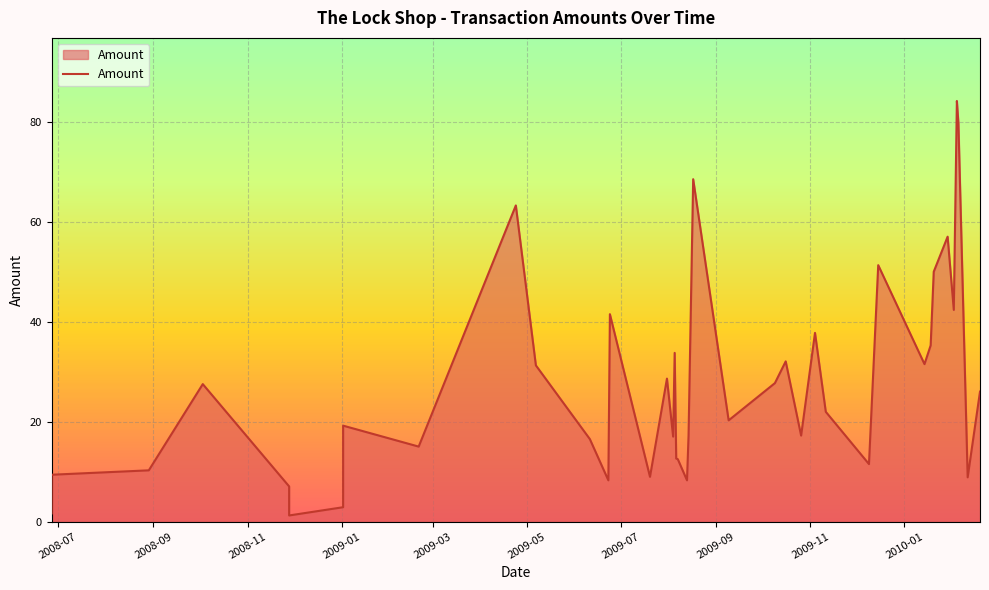

List the labels in order of value, smallest first.

2008-11-28, 2008-06-27, 2009-01-02, 2008-11-28, 2009-06-23, 2009-08-13, 2010-02-11, 2009-07-20, 2008-06-27, 2008-08-29, 2009-12-09, 2009-08-07, 2009-08-06, 2009-02-20, 2009-06-11, 2009-08-04, 2009-08-14, 2009-10-26, 2009-01-02, 2009-09-09, 2009-11-11, 2010-02-19, 2008-10-03, 2009-10-09, 2009-07-31, 2009-05-07, 2010-01-14, 2009-10-16, 2009-08-05, 2010-01-18, 2009-11-04, 2009-06-24, 2010-02-02, 2010-01-20, 2009-12-15, 2010-01-29, 2009-04-24, 2009-08-17, 2010-02-05, 2010-02-04